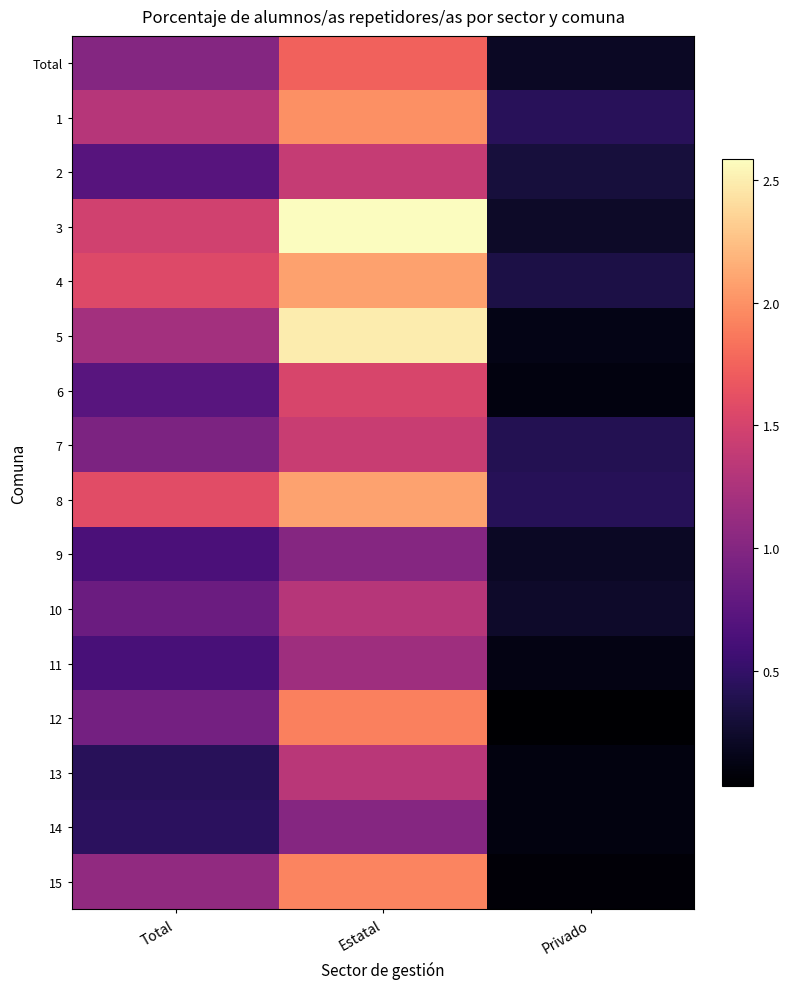

Reading left to right, what are all the values shown in this chart?

Total: Total=1.0	Estatal=1.7	Privado=0.2
1: Total=1.3	Estatal=2.0	Privado=0.4
2: Total=0.7	Estatal=1.4	Privado=0.3
3: Total=1.5	Estatal=2.6	Privado=0.2
4: Total=1.6	Estatal=2.1	Privado=0.4
5: Total=1.2	Estatal=2.5	Privado=0.1
6: Total=0.7	Estatal=1.5	Privado=0.1
7: Total=1.0	Estatal=1.4	Privado=0.4
8: Total=1.6	Estatal=2.1	Privado=0.4
9: Total=0.6	Estatal=1.0	Privado=0.2
10: Total=0.8	Estatal=1.3	Privado=0.2
11: Total=0.6	Estatal=1.2	Privado=0.1
12: Total=0.9	Estatal=1.9	Privado=0.0
13: Total=0.4	Estatal=1.3	Privado=0.1
14: Total=0.5	Estatal=1.0	Privado=0.1
15: Total=1.1	Estatal=1.9	Privado=0.1